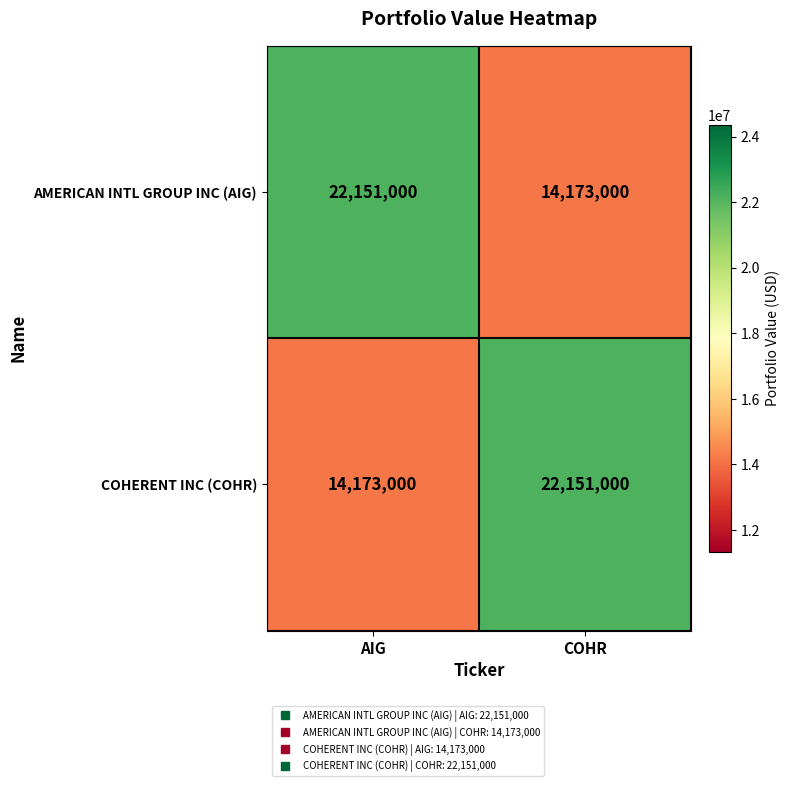

What is the greatest value displayed?

22151000